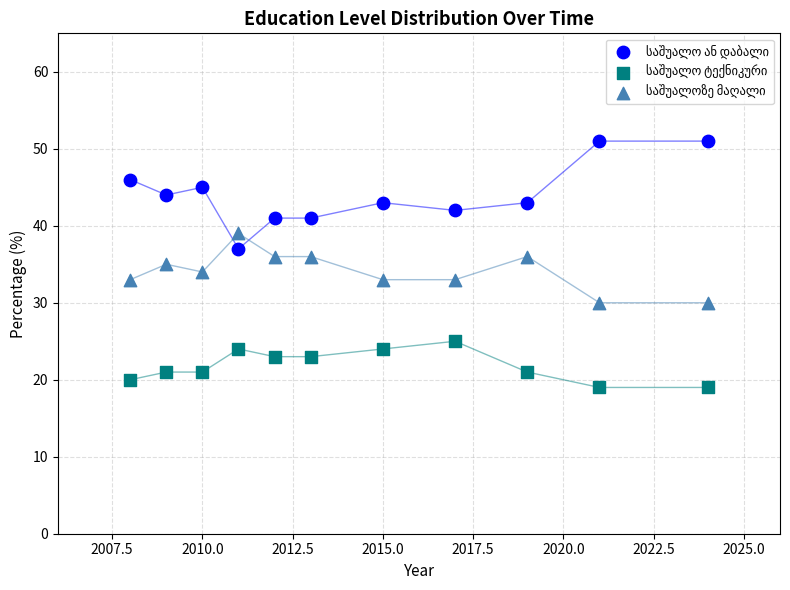

What is the X range (max minus min) for the scatter plot?

16